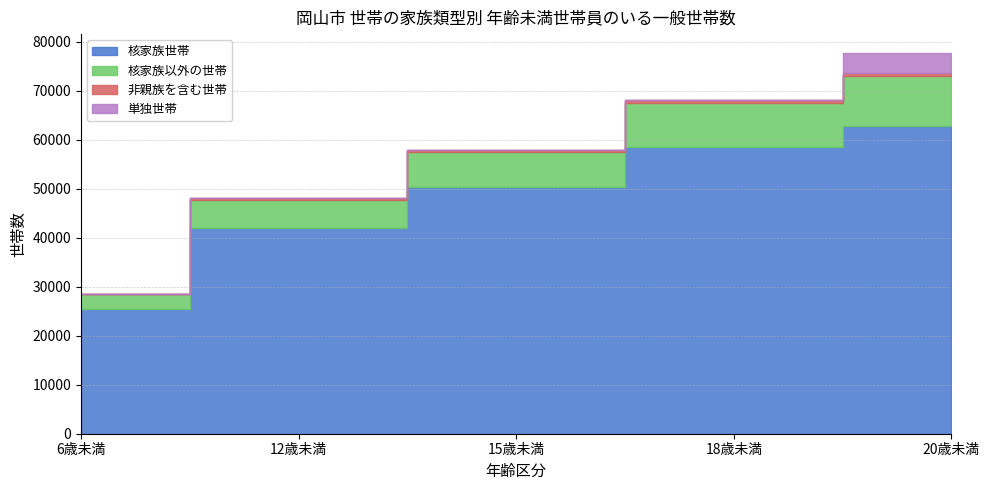

Reading left to right, what are all the values shown in this chart?

核家族世帯: 6歳未満=25396	12歳未満=42081	15歳未満=50286	18歳未満=58564	20歳未満=62782
核家族以外の世帯: 6歳未満=3066	12歳未満=5718	15歳未満=7309	18歳未満=9009	20歳未満=10166
非親族を含む世帯: 6歳未満=128	12歳未満=307	15歳未満=387	18歳未満=487	20歳未満=618
単独世帯: 6歳未満=0	12歳未満=1	15歳未満=1	18歳未満=137	20歳未満=4126